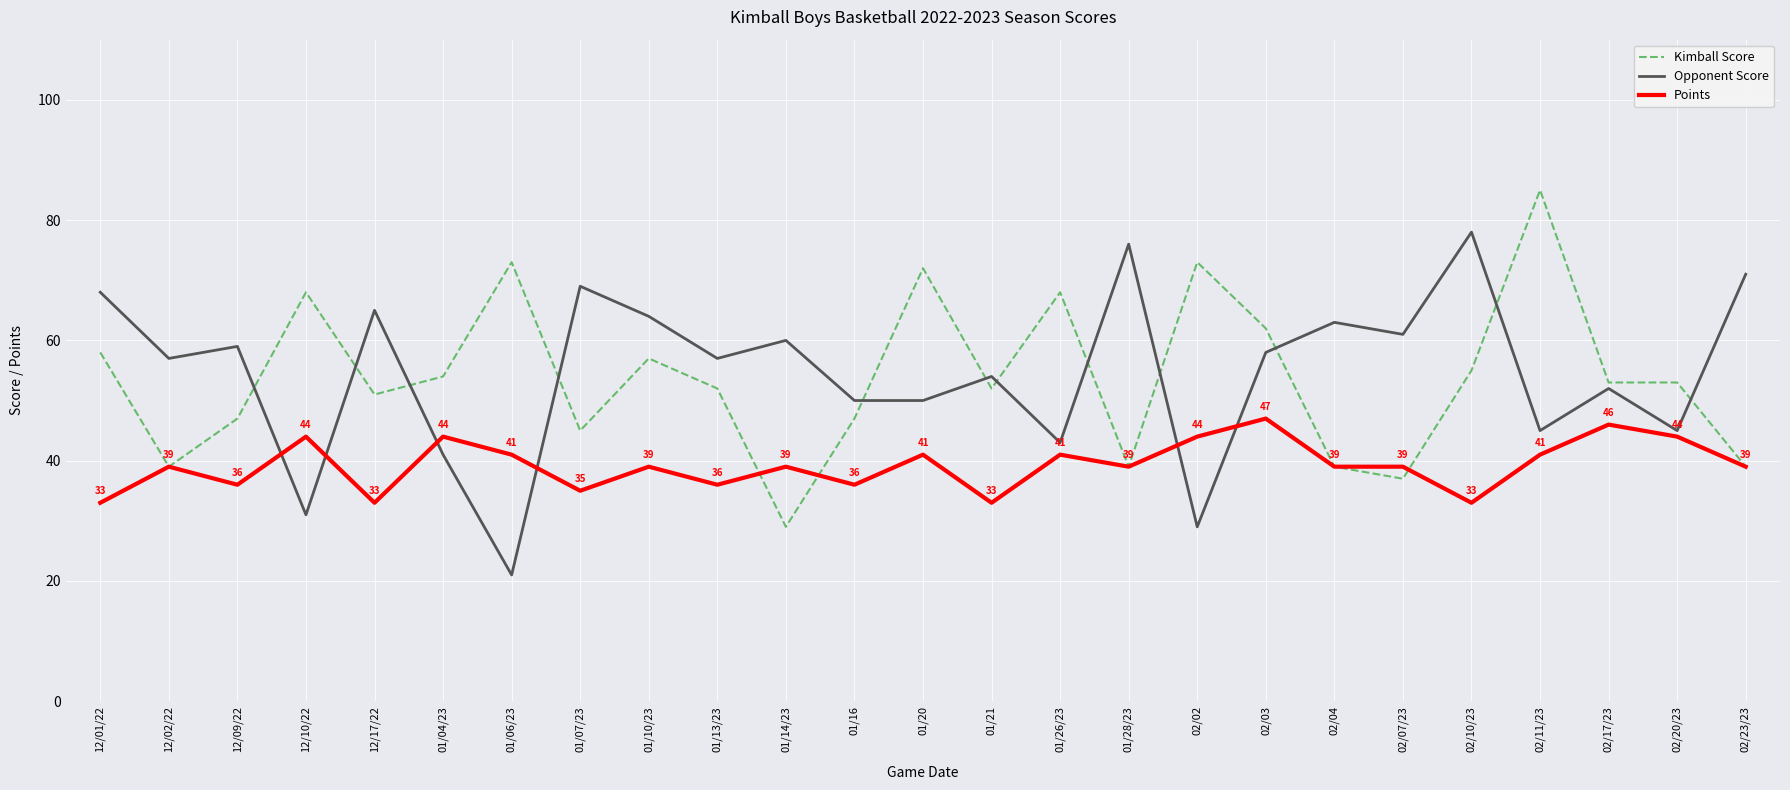

How many lines are shown in the chart?

3